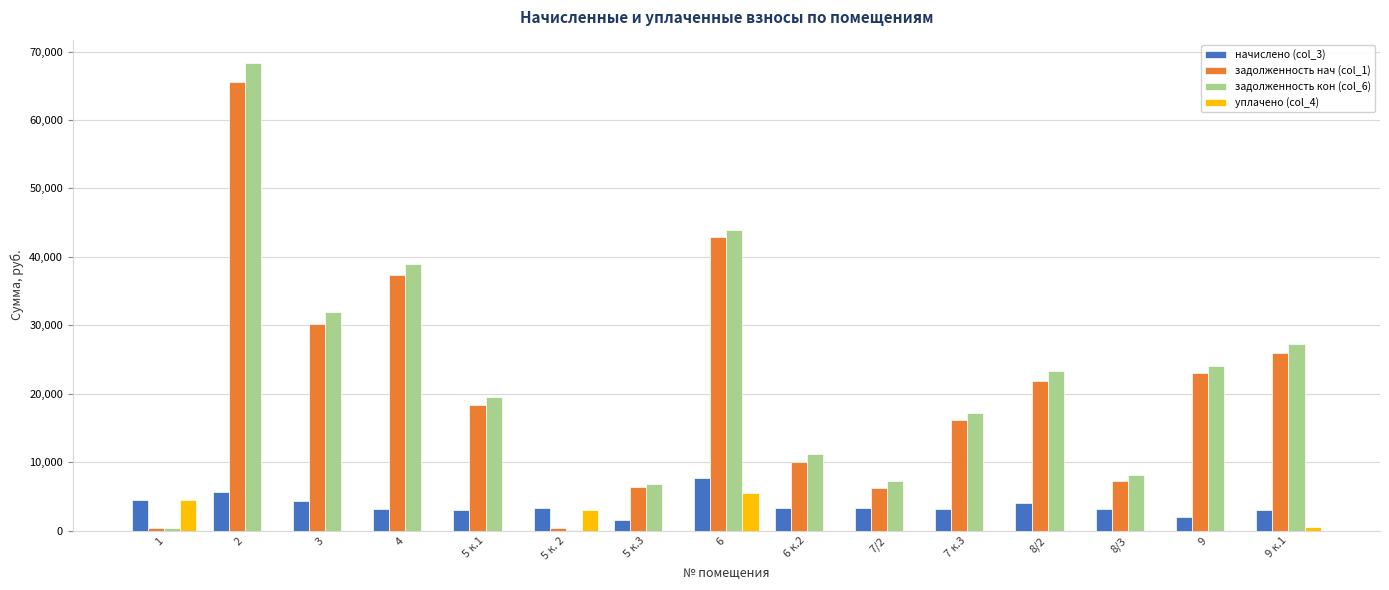

Between 2 and 9, which series saw the biggest shift?

задолженность кон (col_6)